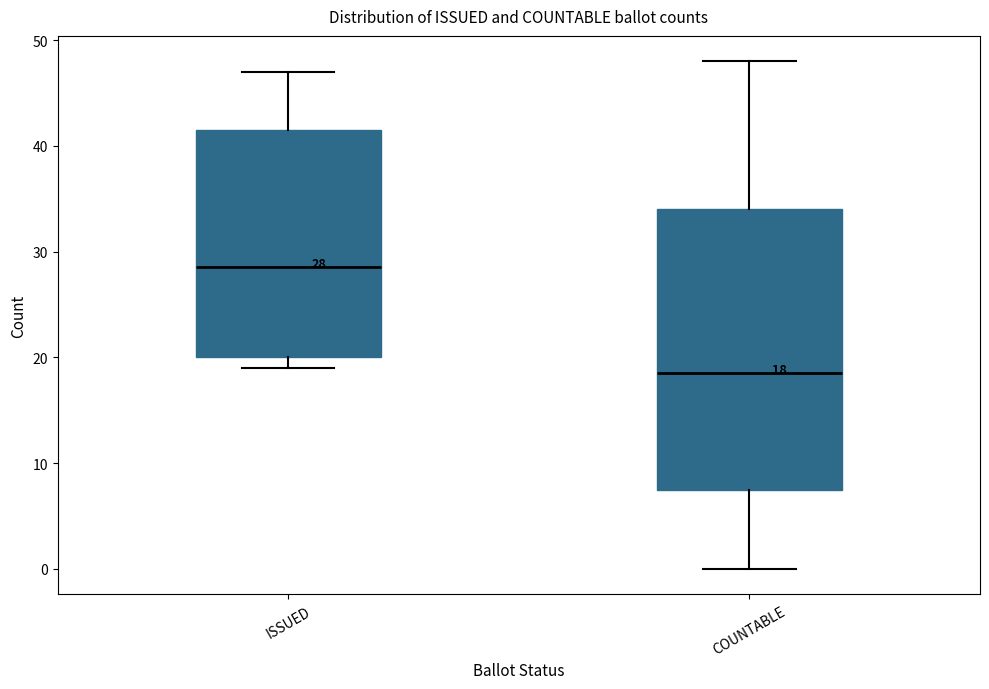

Which box's median line is the lowest?

COUNTABLE